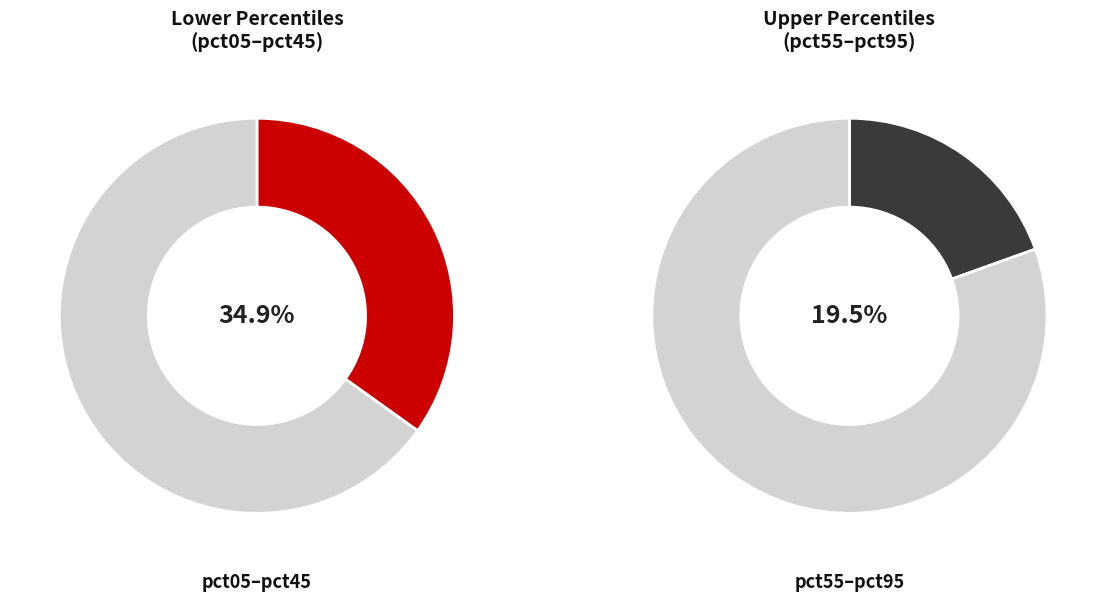

To the nearest percent, what is the combined percentage of pct35 and pct15?

26%